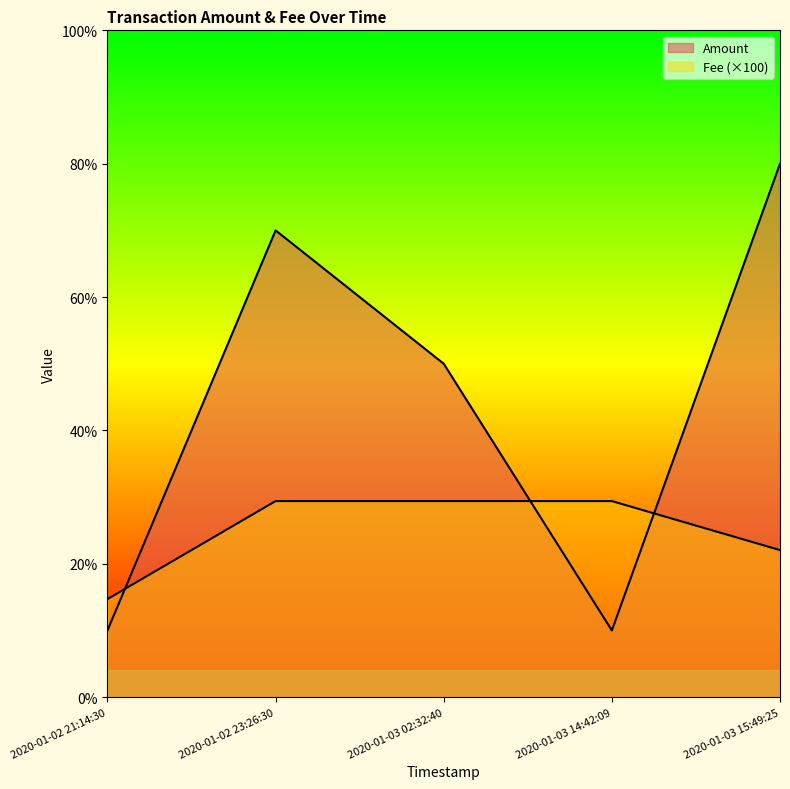

The Amount series shows 0.4 at 2020-01-02 21:14:30. True or false?

False